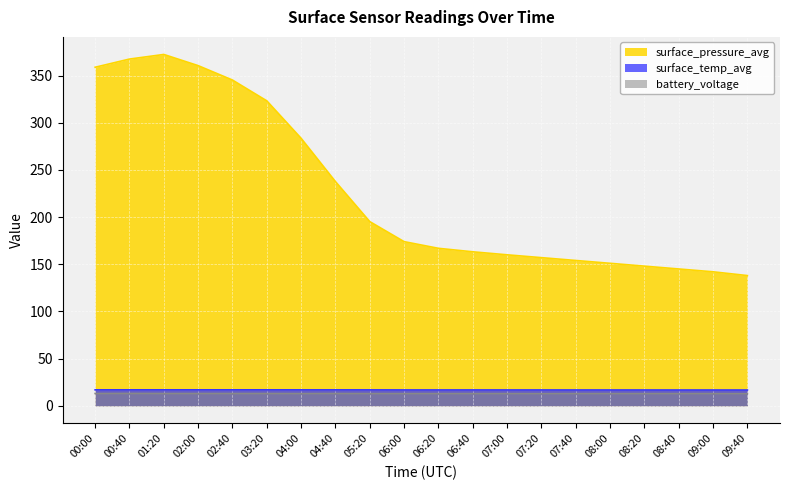

What value does the surface_pressure_avg series have at 07:20?

157.0